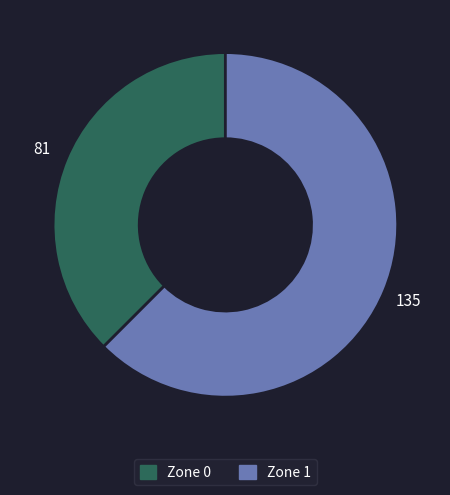

Which category accounts for the majority?

Zone 1